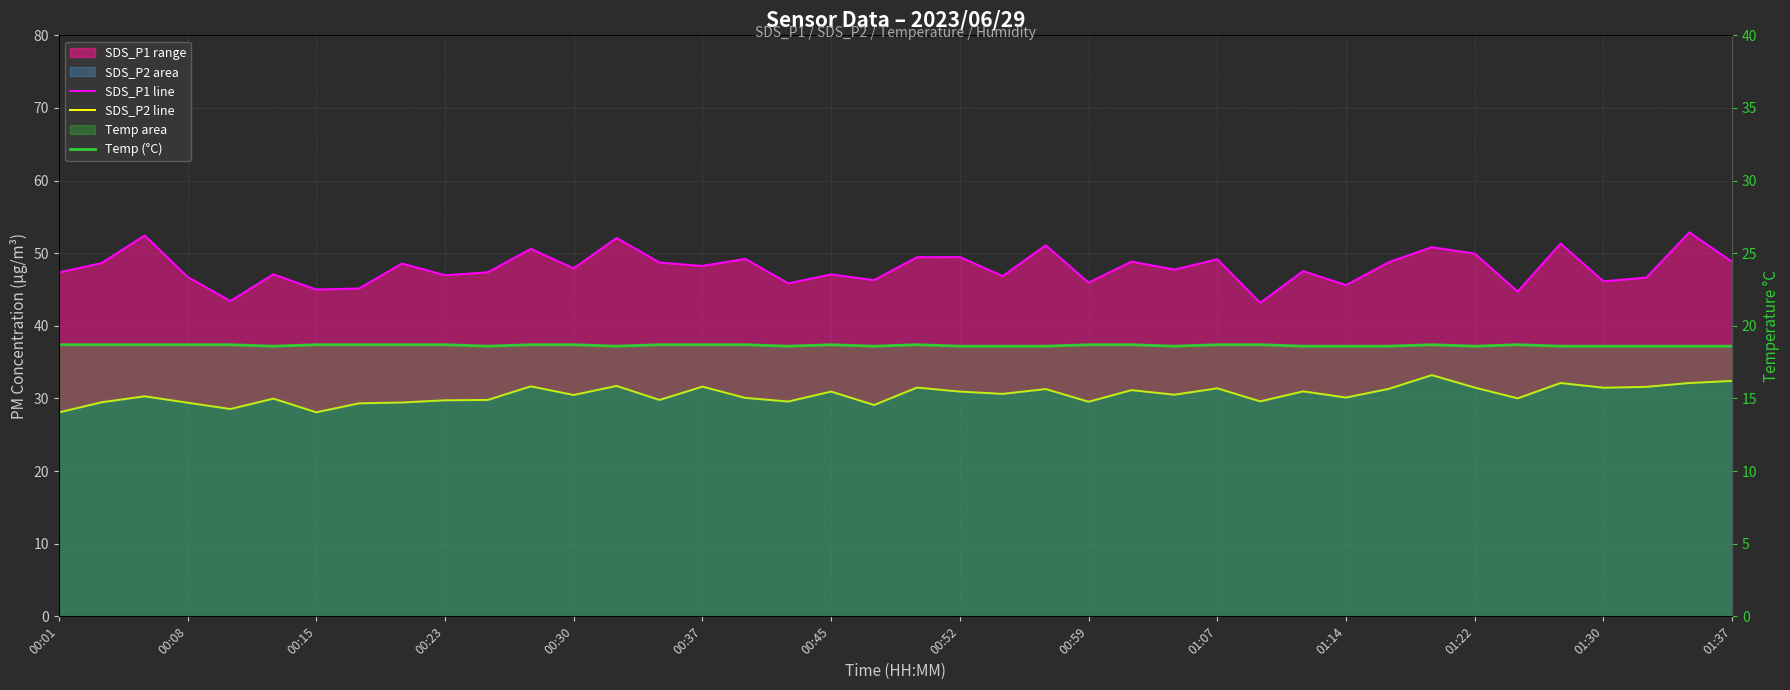

Where is the first local maximum for Temp (°C)?

00:45